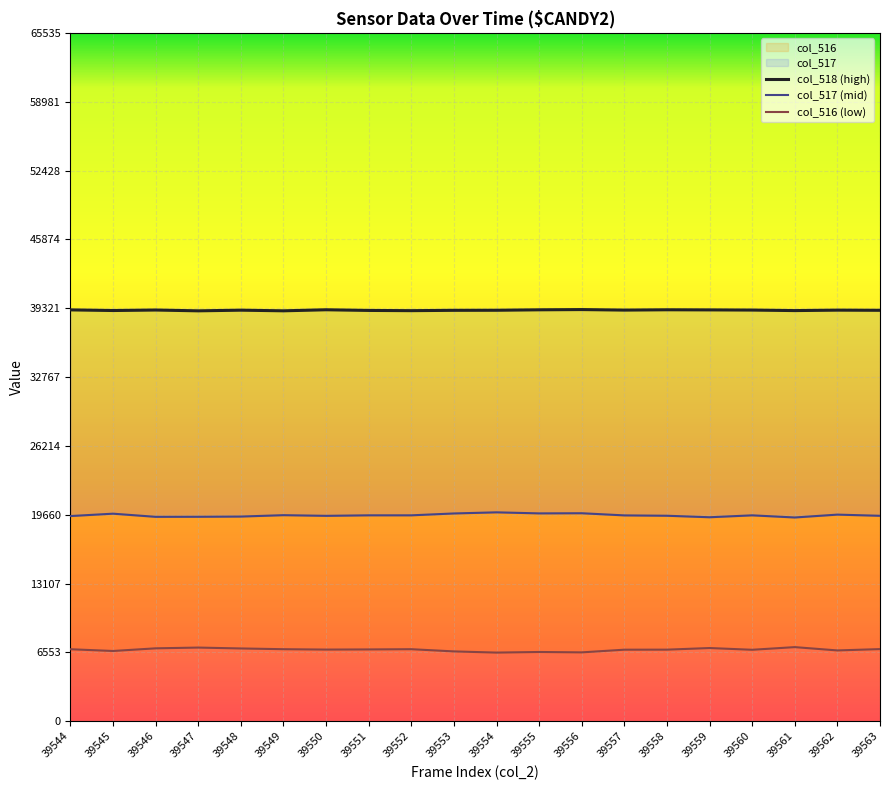

At which label does col_516 (low) reach its peak?

39561